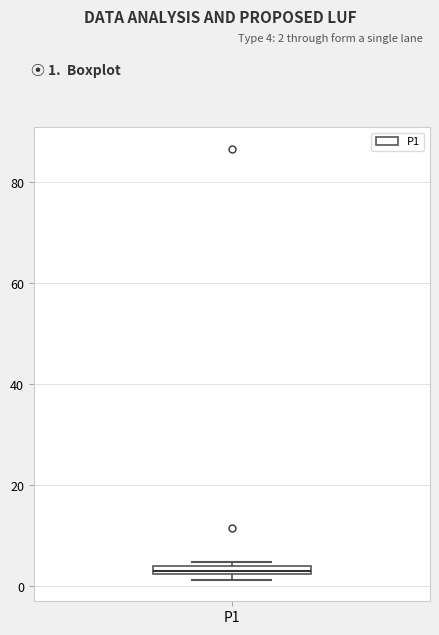

Where is the lower edge of the box for P1 on the y-axis? The values are not printed on the chart, so give them approximately, as read against the axis.

2